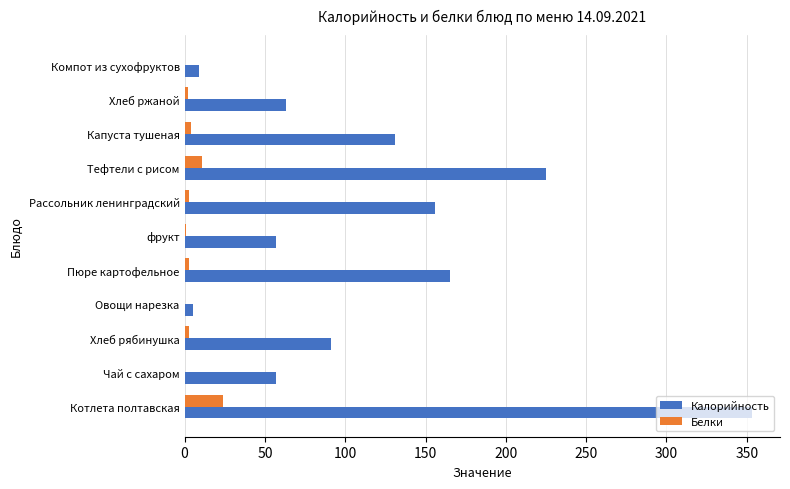

Which series has the largest total across all categories?

Калорийность